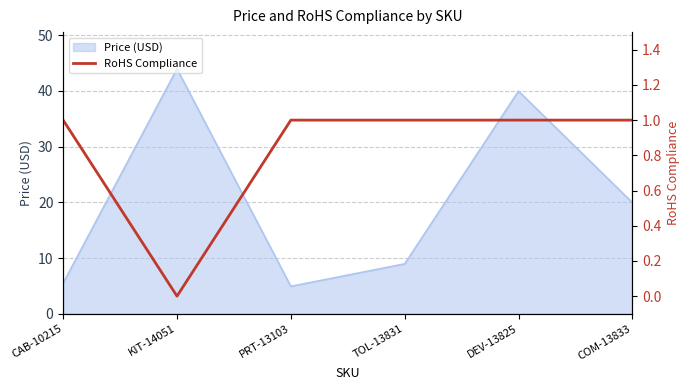

How many lines are shown in the chart?

1